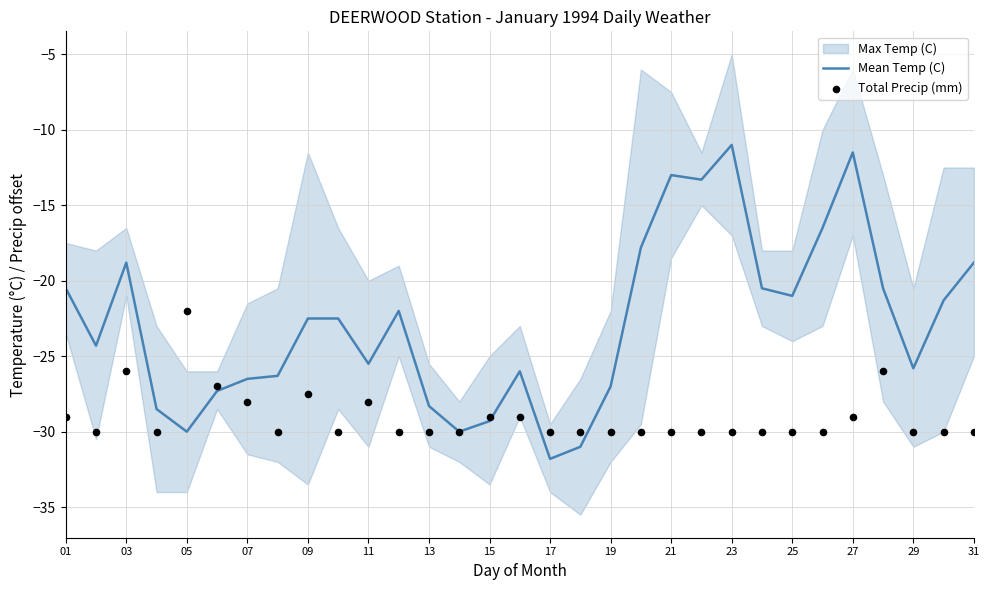

True or false: Mean Temp (C) has a value of -6.3 at 05.

False